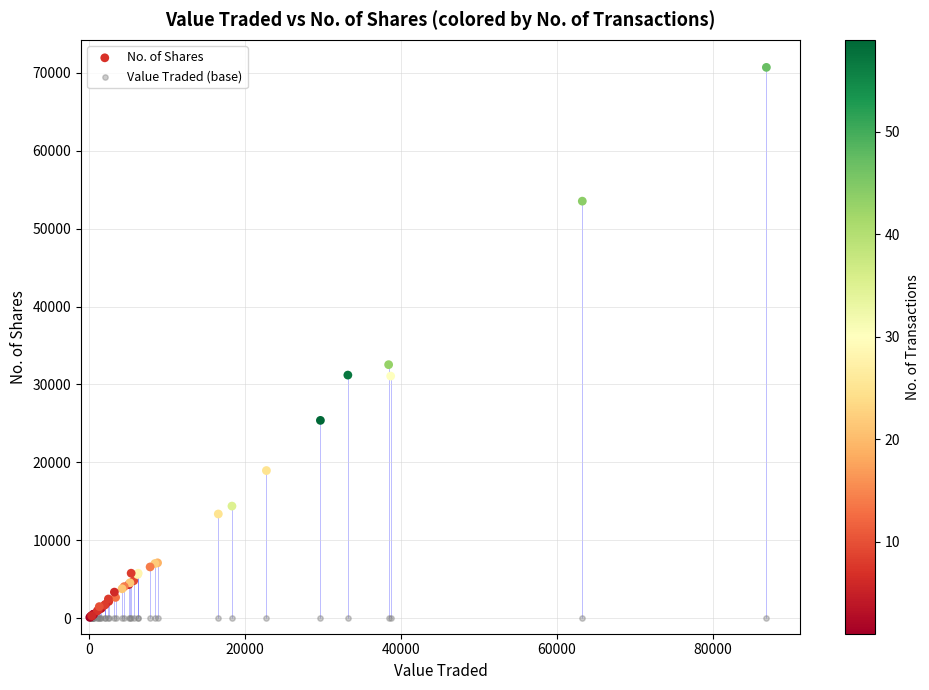

Which series contains the highest Y value?

No. of Shares